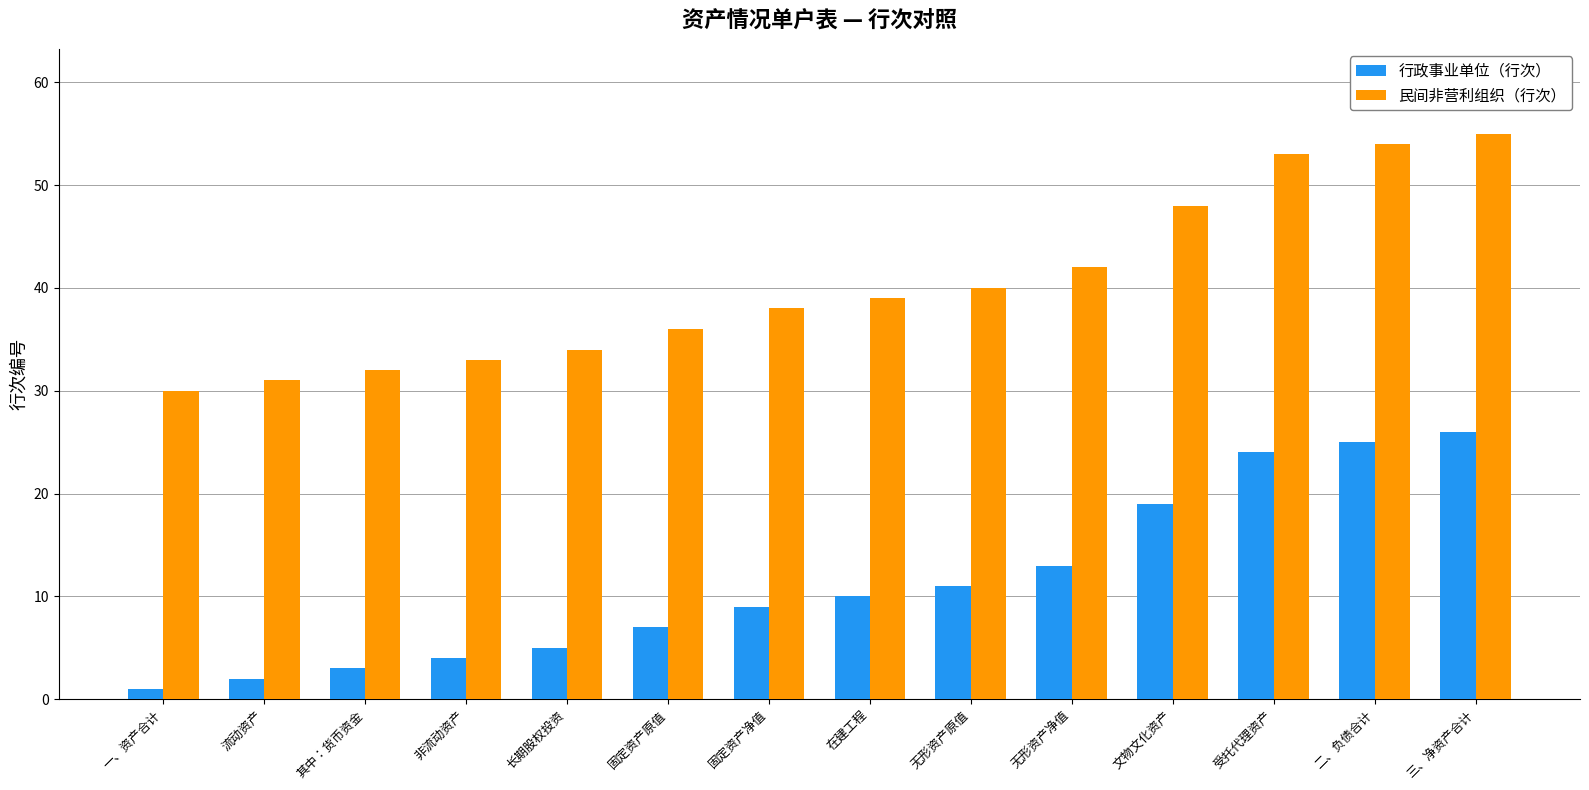

What is the average value of the 行政事业单位（行次） series?

11